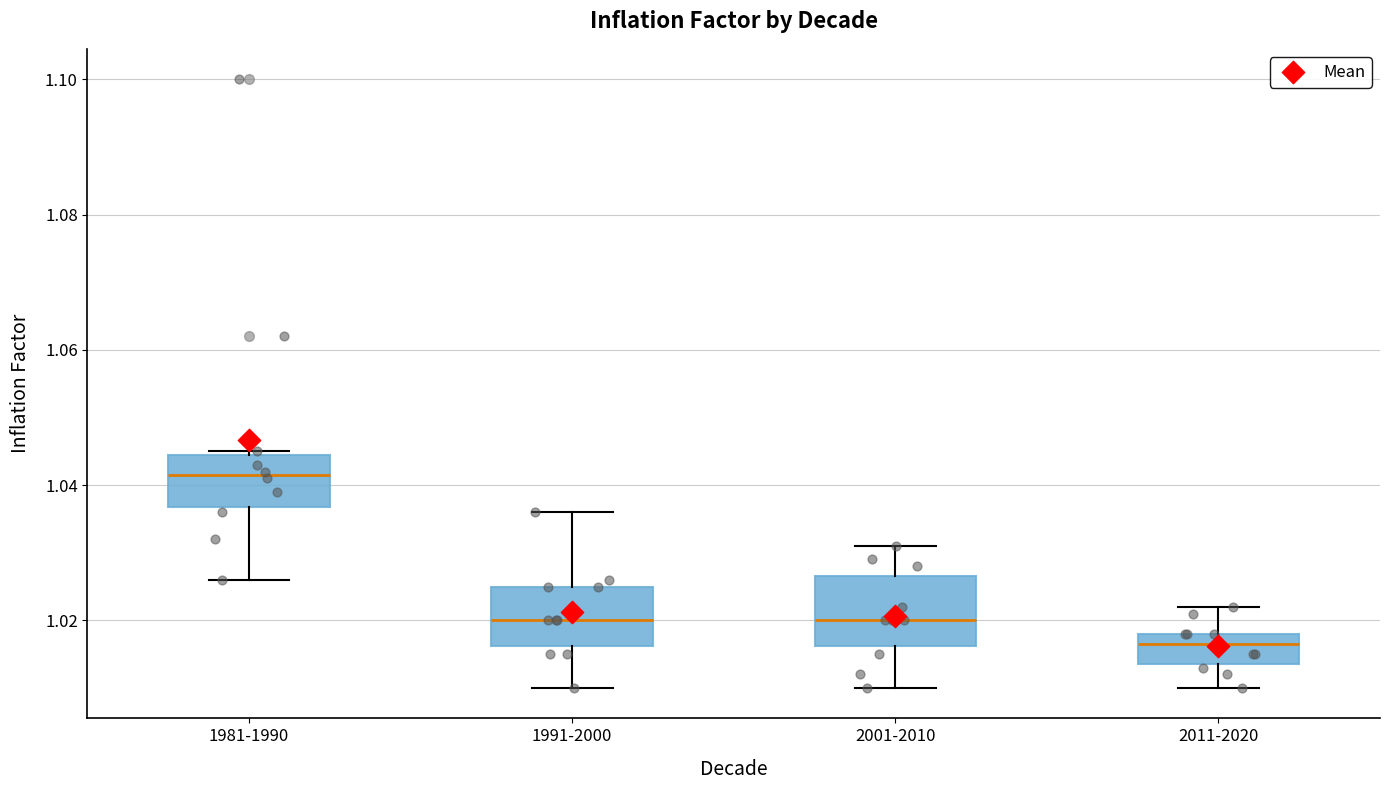

Reading left to right, transcribe this box plot: for each box, give where its median line is, the range the box spans, and where its two whiskers end, as read against the y-axis. The values are not printed on the chart, so give them approximately, as read against the axis.

1981-1990: median 1.042, box 1.036 to 1.044, whiskers 1.026 to 1.046
1991-2000: median 1.020, box 1.016 to 1.026, whiskers 1.010 to 1.036
2001-2010: median 1.020, box 1.016 to 1.026, whiskers 1.010 to 1.032
2011-2020: median 1.016, box 1.014 to 1.018, whiskers 1.010 to 1.022